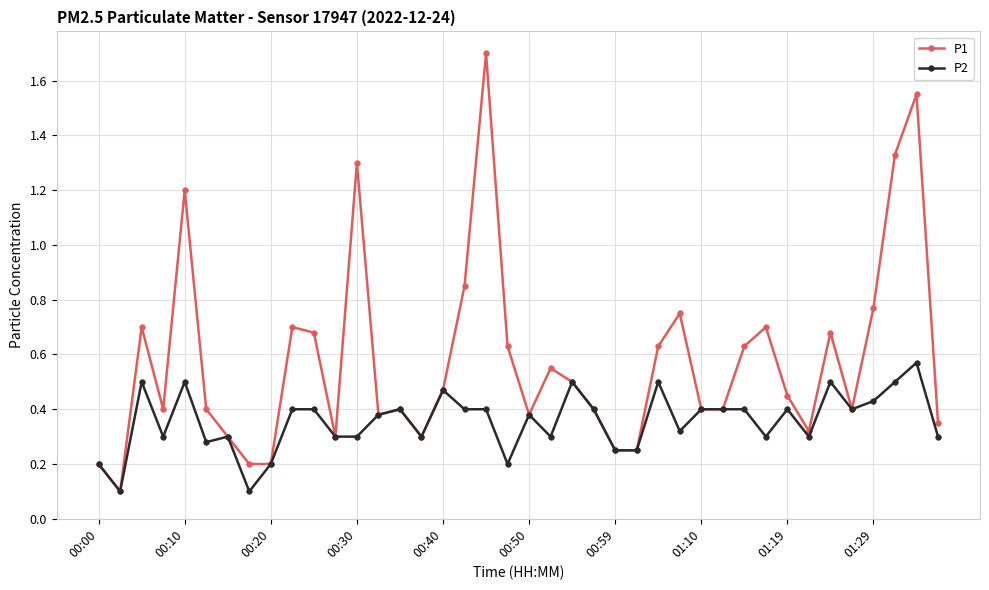

What is the sum of all P1 values?

23.1